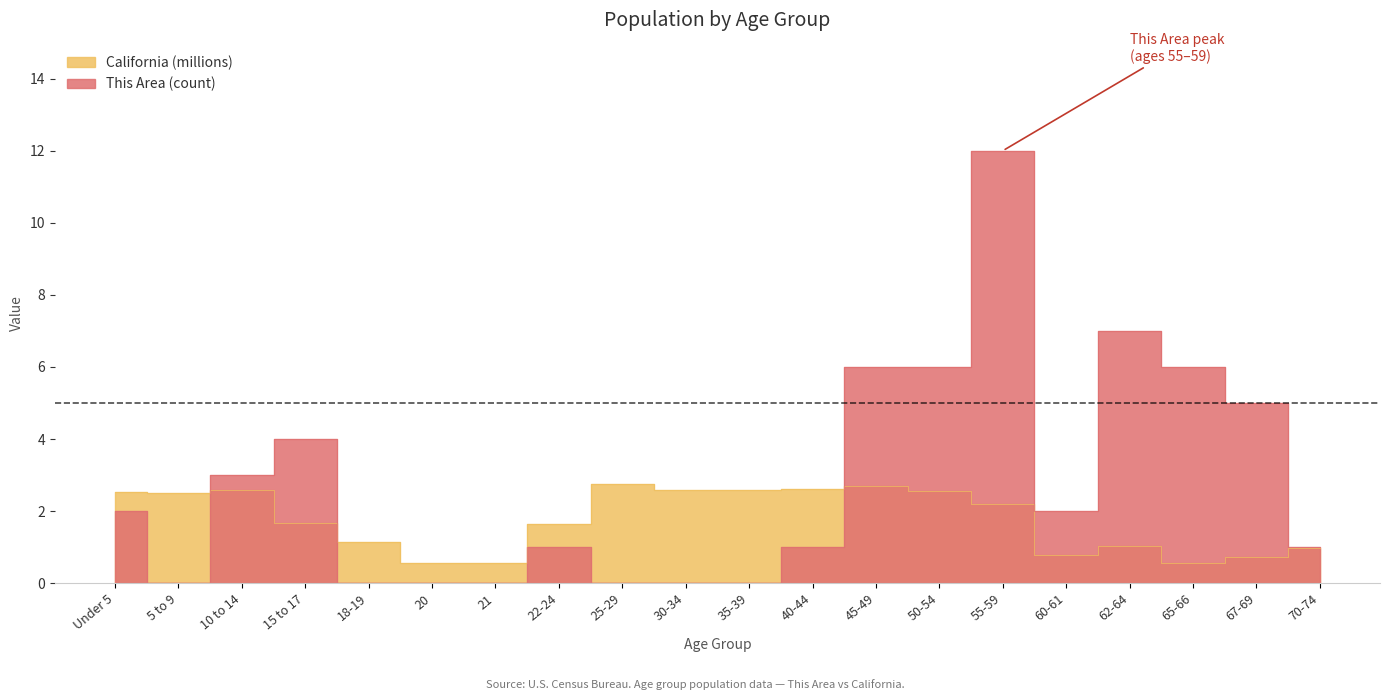

What position from the left is 10 to 14?

3